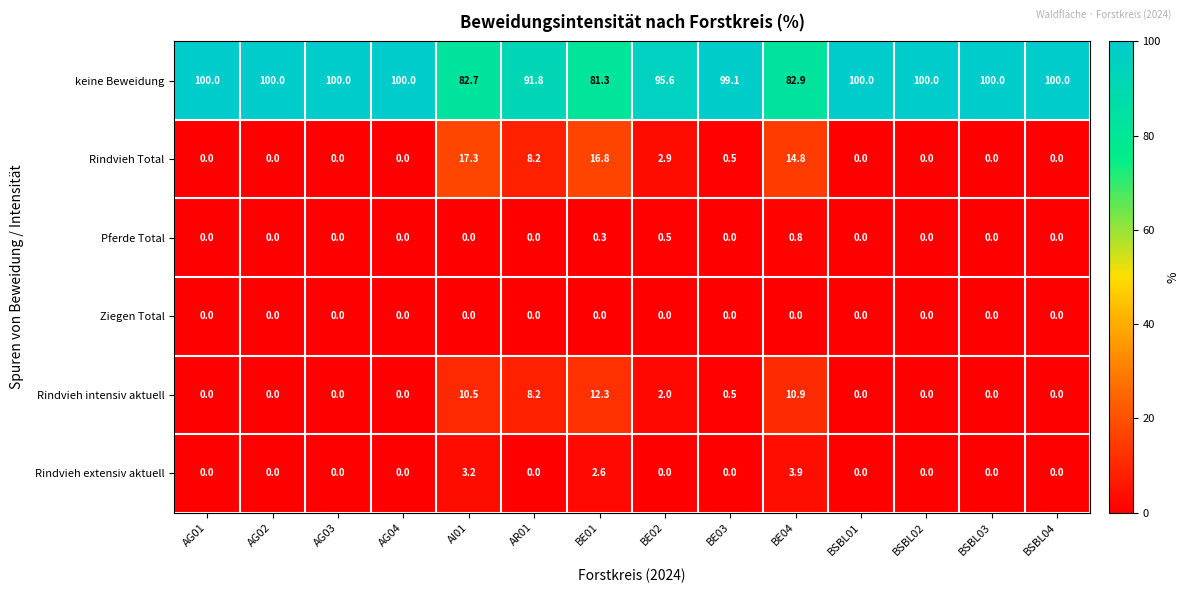

What is the spread (max minus min) of values at AG03?

100.0